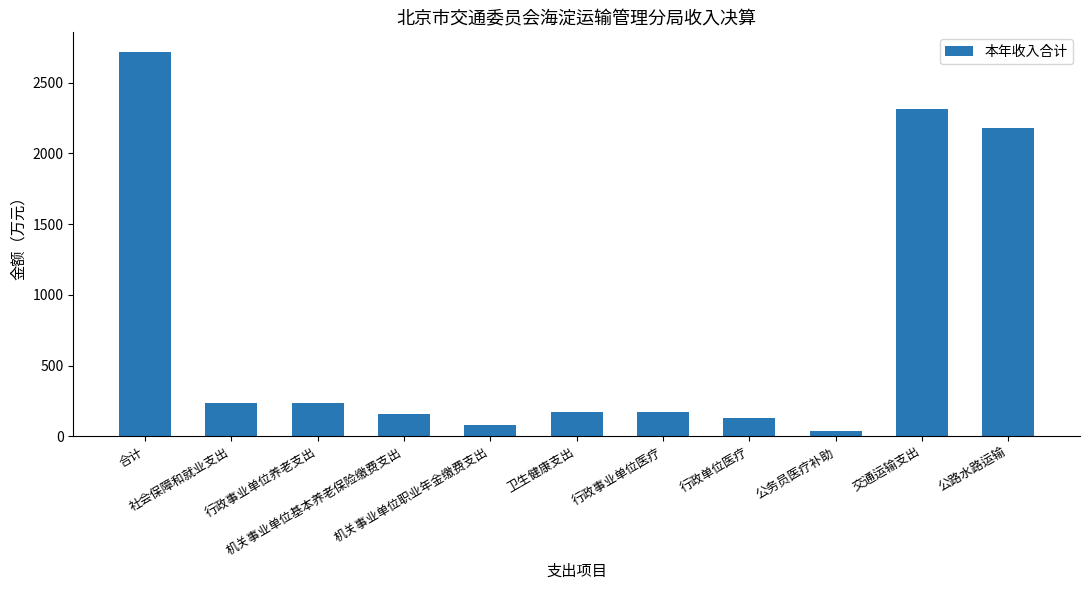

What is the label of the 5th bar from the left?

机关事业单位职业年金缴费支出